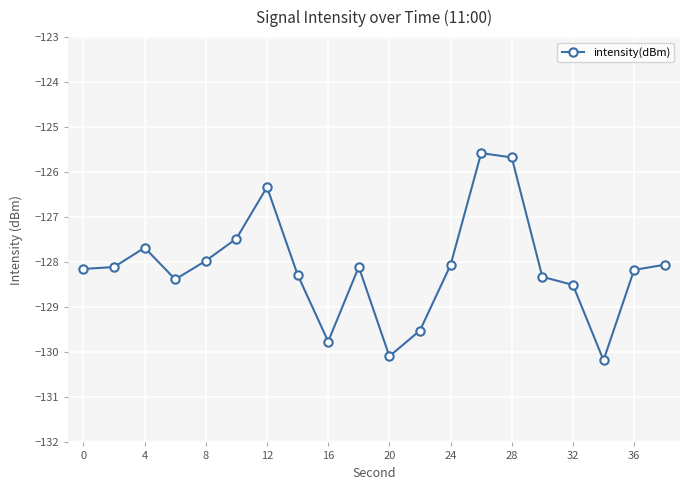

What is the difference between the maximum and second lowest values?

4.5